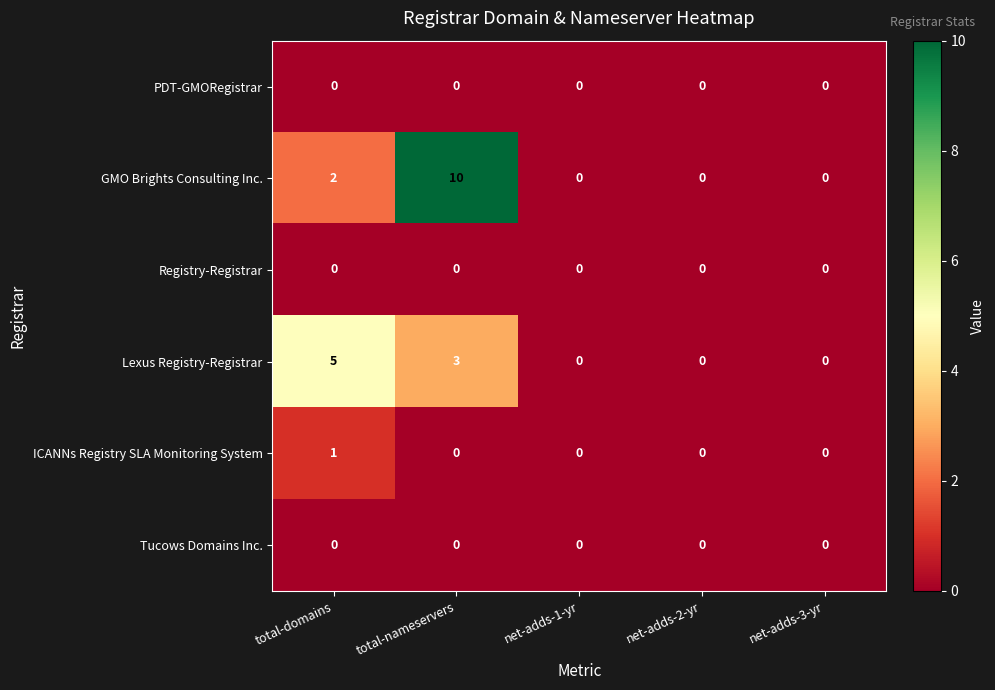

Reading right to left, list all the values displayed in this chart.

PDT-GMORegistrar: 0	0	0	0	0
GMO Brights Consulting Inc.: 0	0	0	10	2
Registry-Registrar: 0	0	0	0	0
Lexus Registry-Registrar: 0	0	0	3	5
ICANNs Registry SLA Monitoring System: 0	0	0	0	1
Tucows Domains Inc.: 0	0	0	0	0